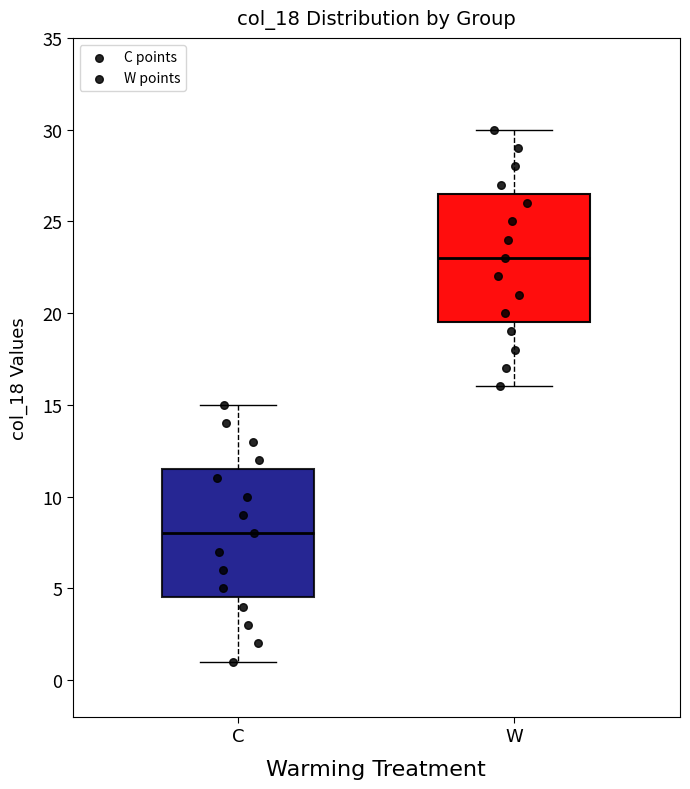

Where does the median line of the box for C sit on the y-axis? The values are not printed on the chart, so give them approximately, as read against the axis.

8.0